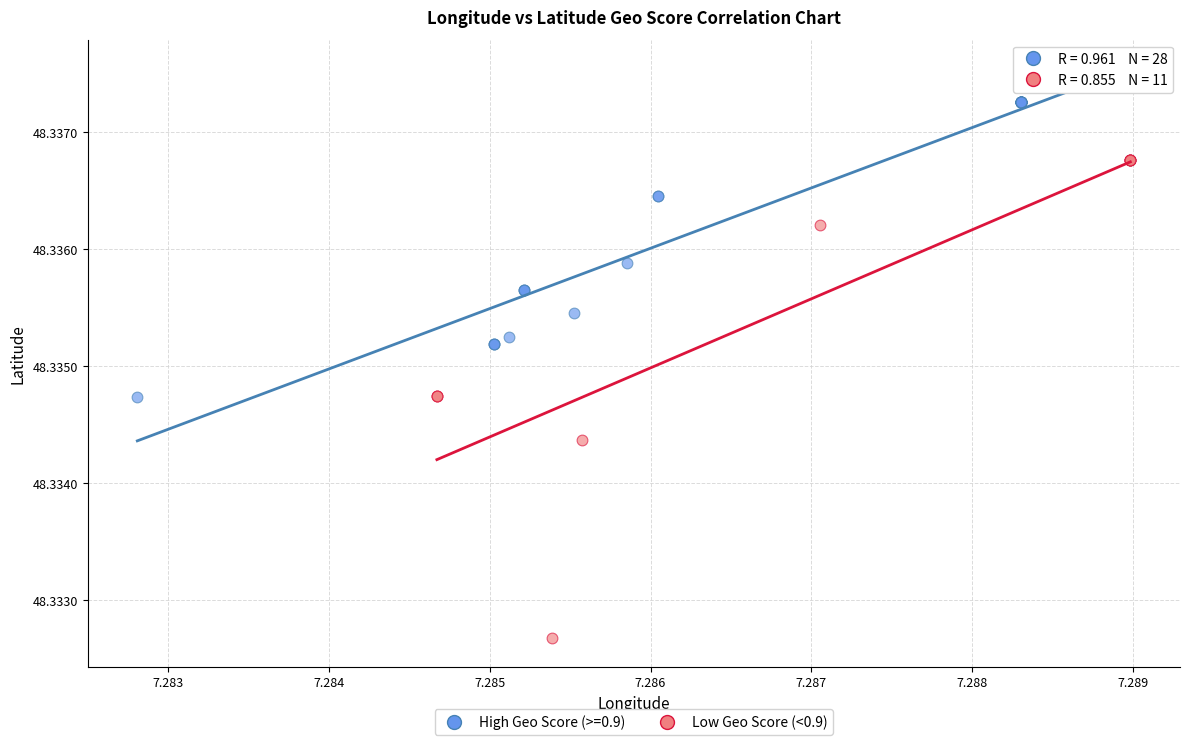

Which series contains the lowest Y value?

Low Geo Score (<0.9)